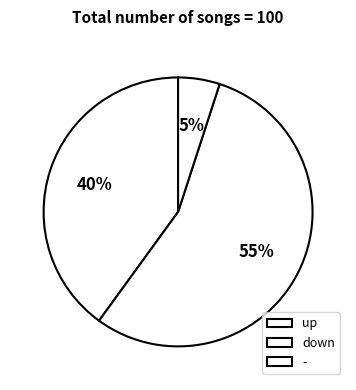

To the nearest percent, what is the average slice percentage?

33%